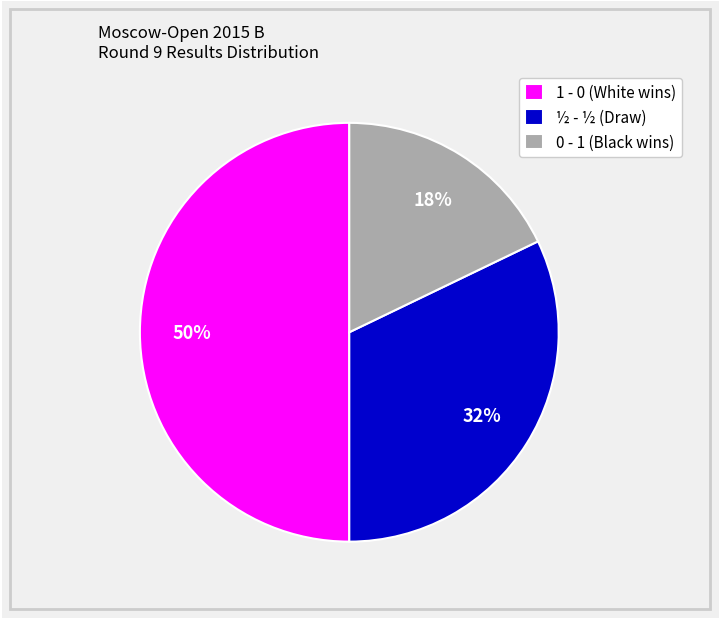

The 0 - 1 (Black wins) slice represents 18% of the pie. True or false?

True